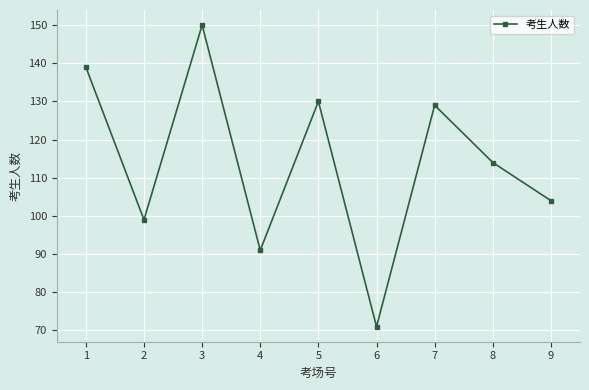

Reading left to right, what are all the values shown in this chart?

139	99	150	91	130	71	129	114	104